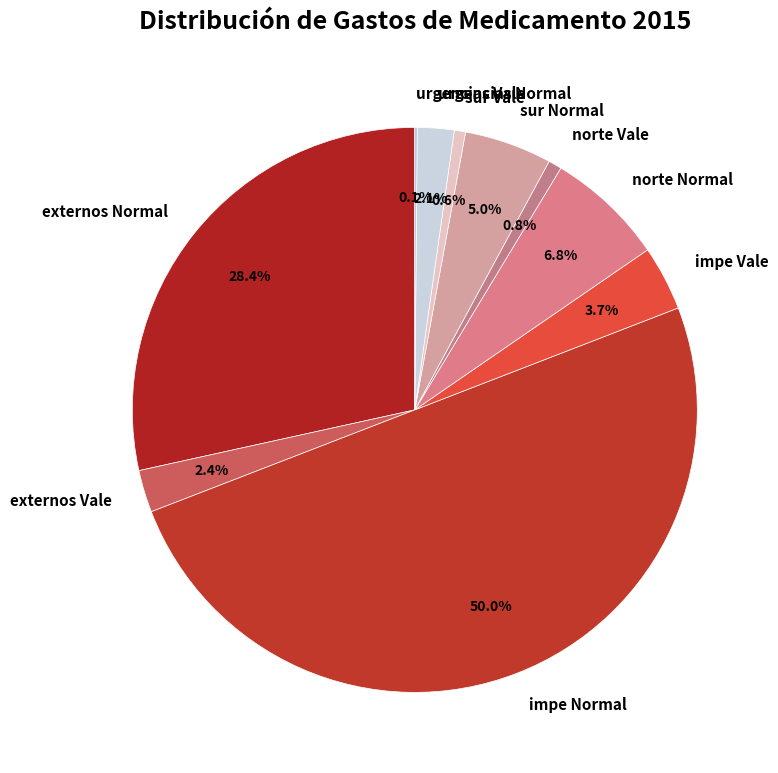

Which category has the biggest portion of the pie?

impe Normal